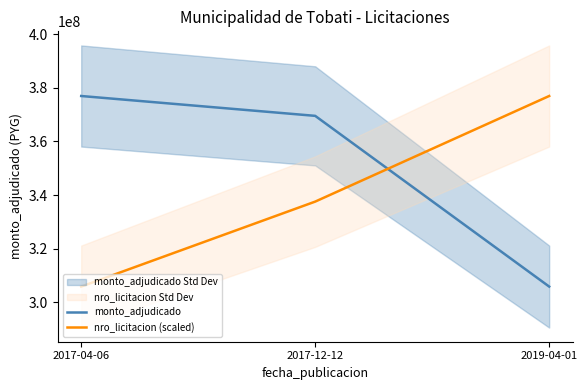

What is the sum of all nro_licitacion (scaled) values?

1020302806.7